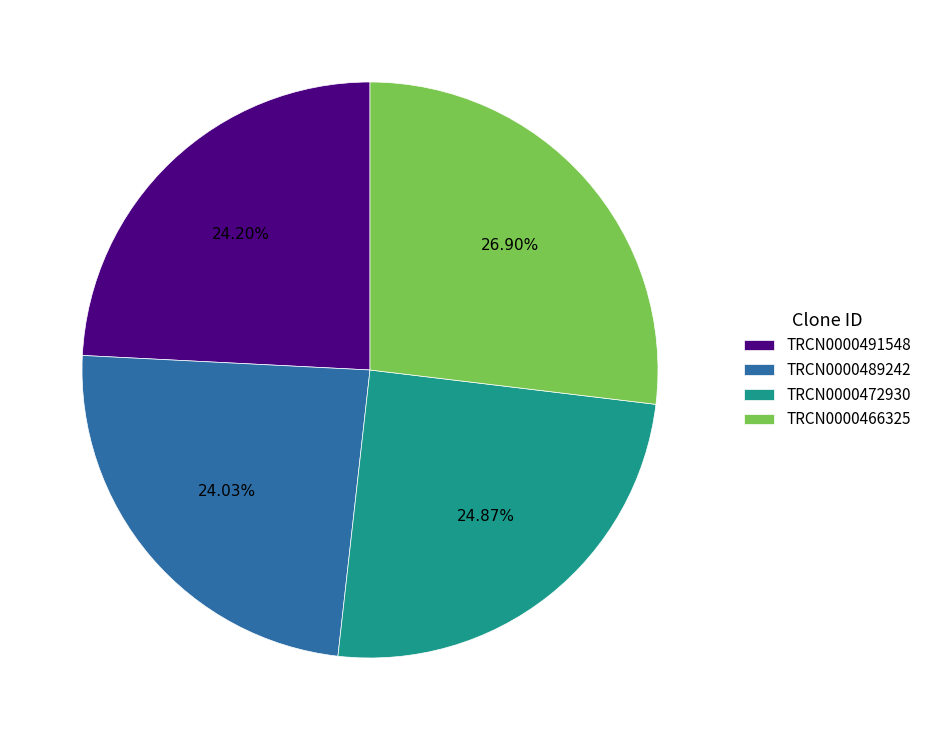

Approximately how many times larger is the value at TRCN0000466325 compared to TRCN0000491548?

1.1